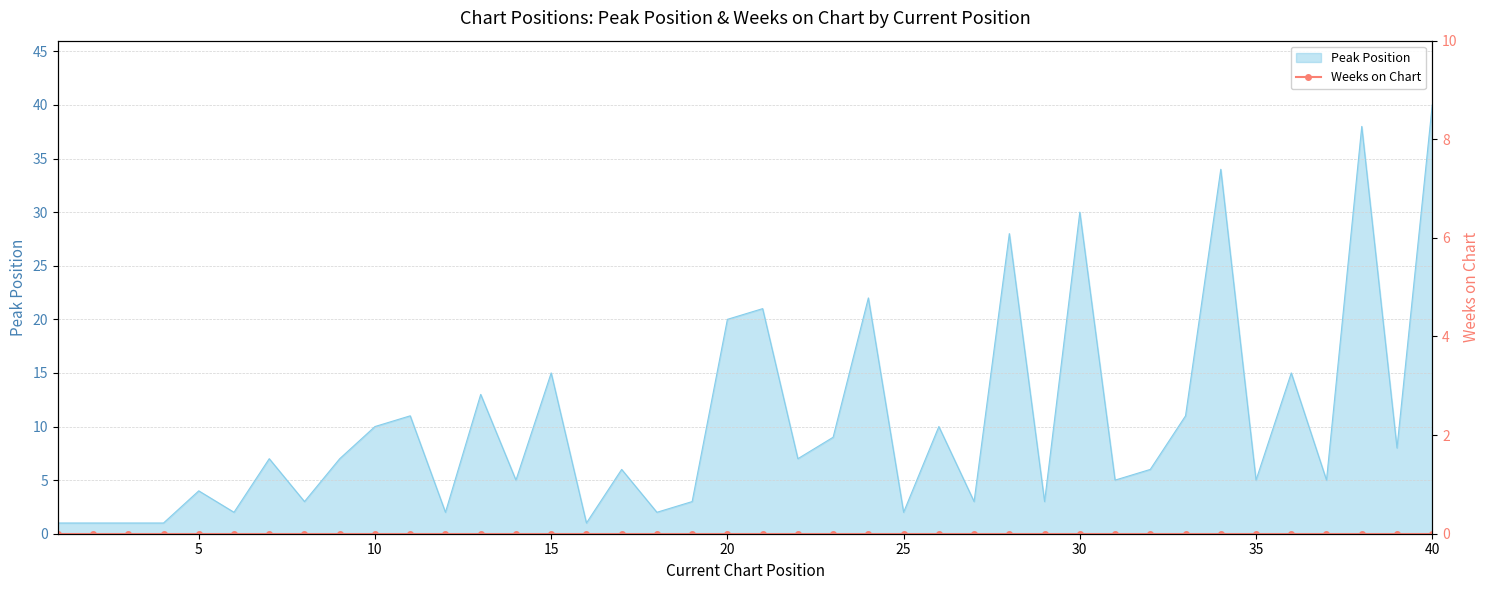

How many categories are shown in the chart?

40